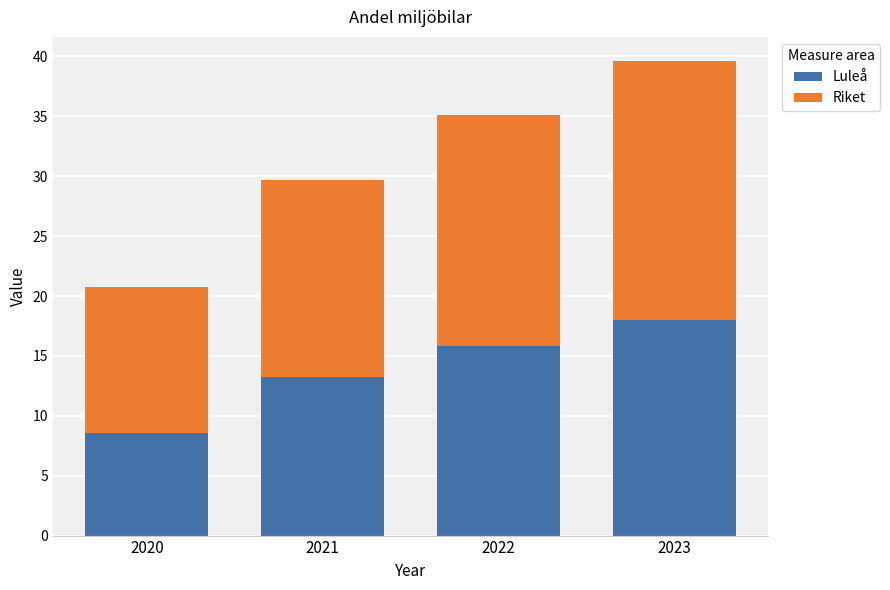

What is the maximum value for Luleå?

18.0